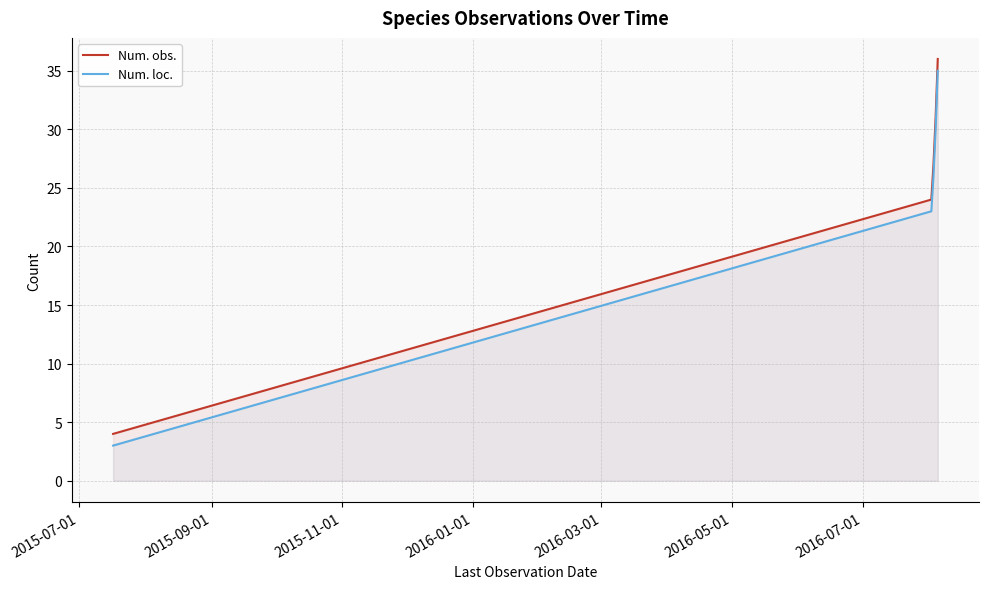

Reading left to right, extract all data points from this chart.

Num. obs.: 4	24	27	31	36
Num. loc.: 3	23	26	30	35